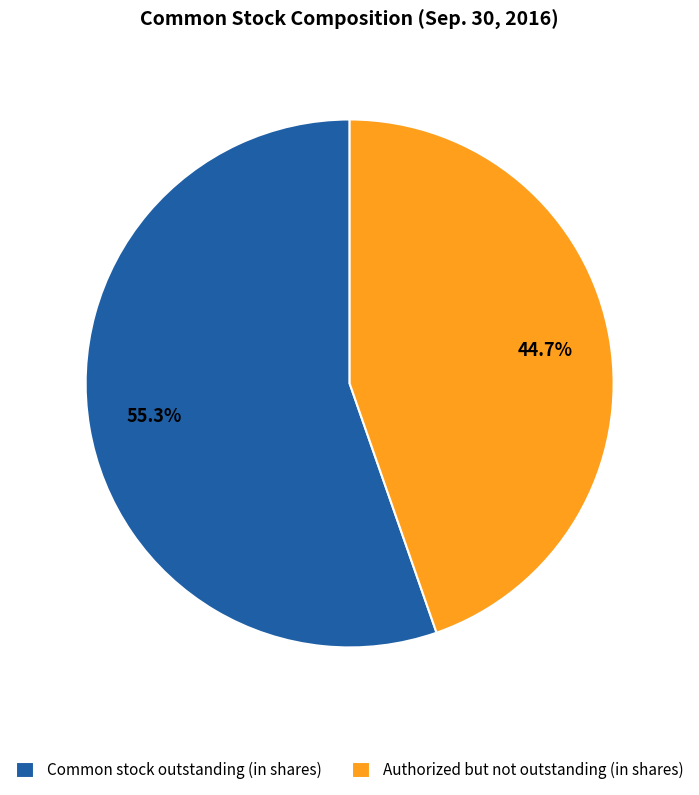

To the nearest percent, what is the difference between the largest and smallest slice percentages?

11%